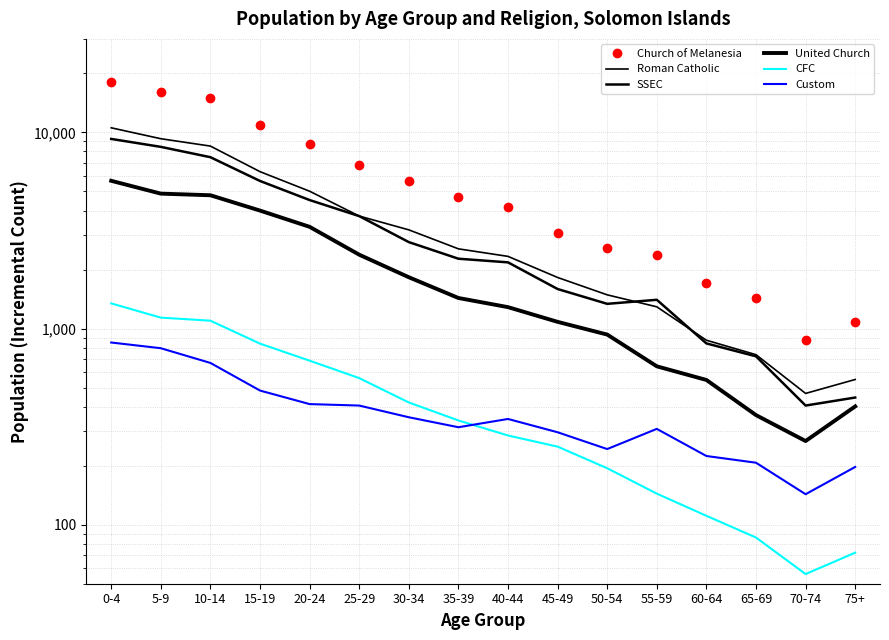

True or false: Roman Catholic and Church of Melanesia intersect in this chart.

False